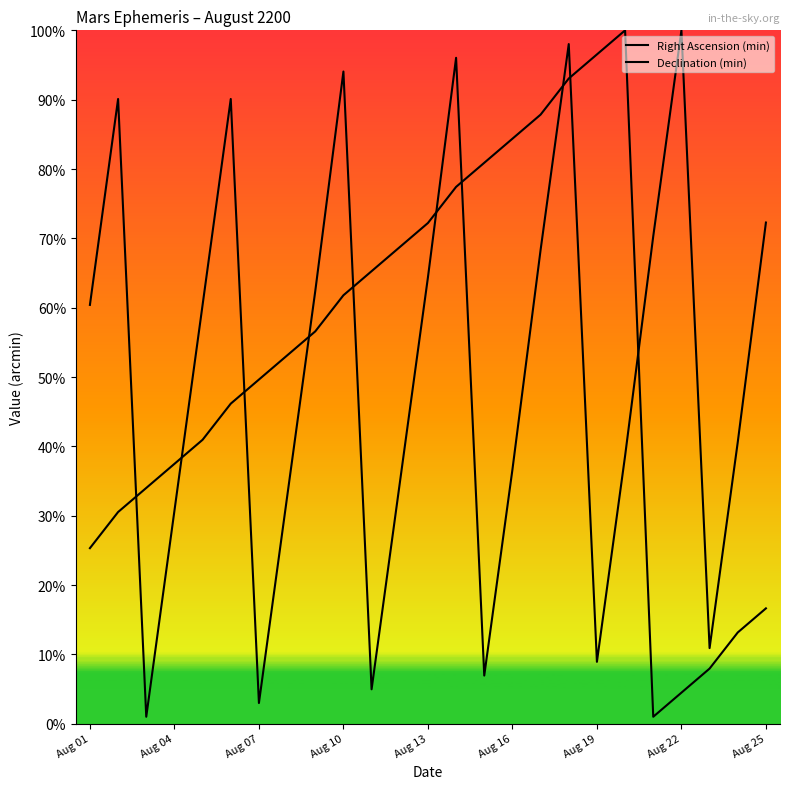

After their last crossing, which series has the higher values: Right Ascension (min) or Declination (min)?

Declination (min)